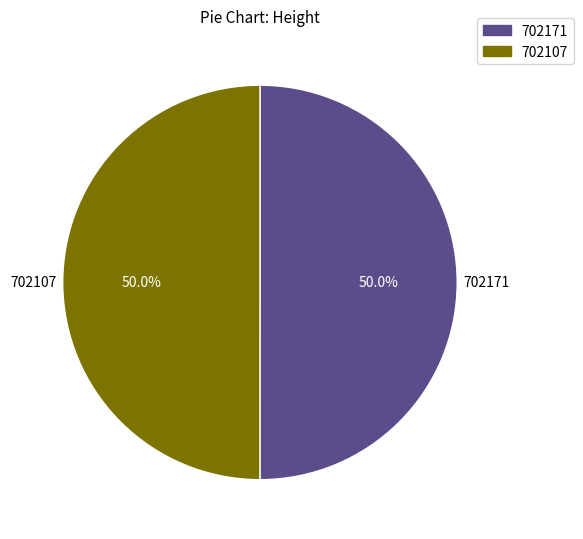

What is the ratio of the value at 702171 to the value at 702107?

1.0